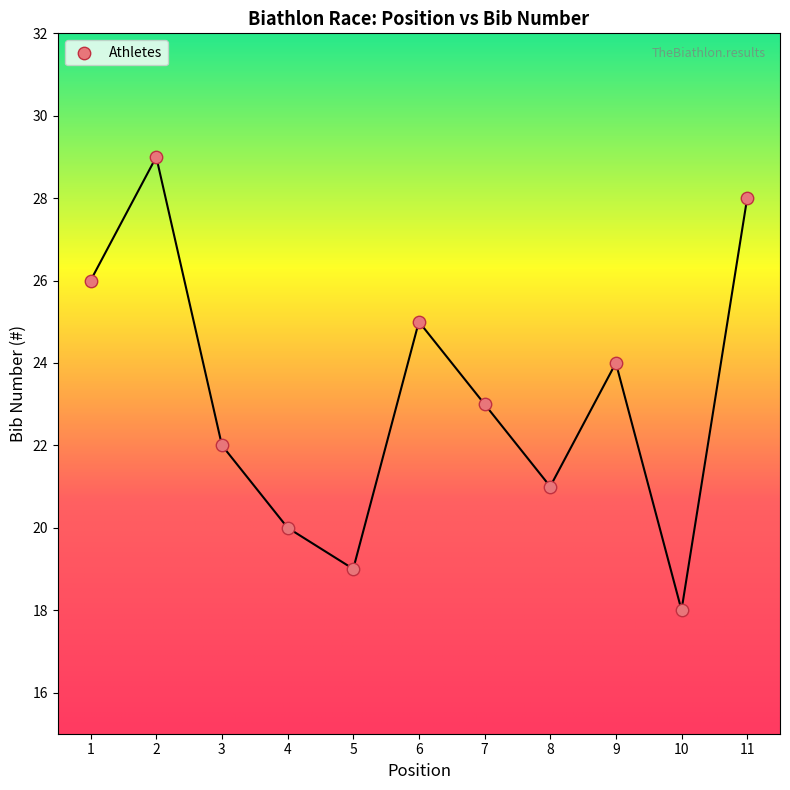

What is the average X value?

6